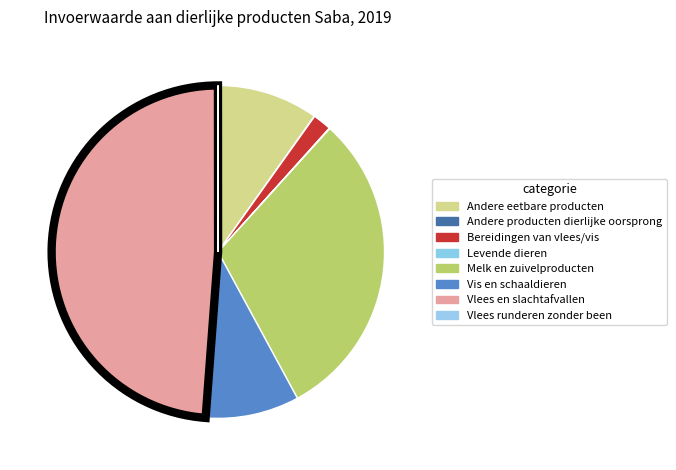

Does Vlees en slachtafvallen account for over 50% of the chart?

No